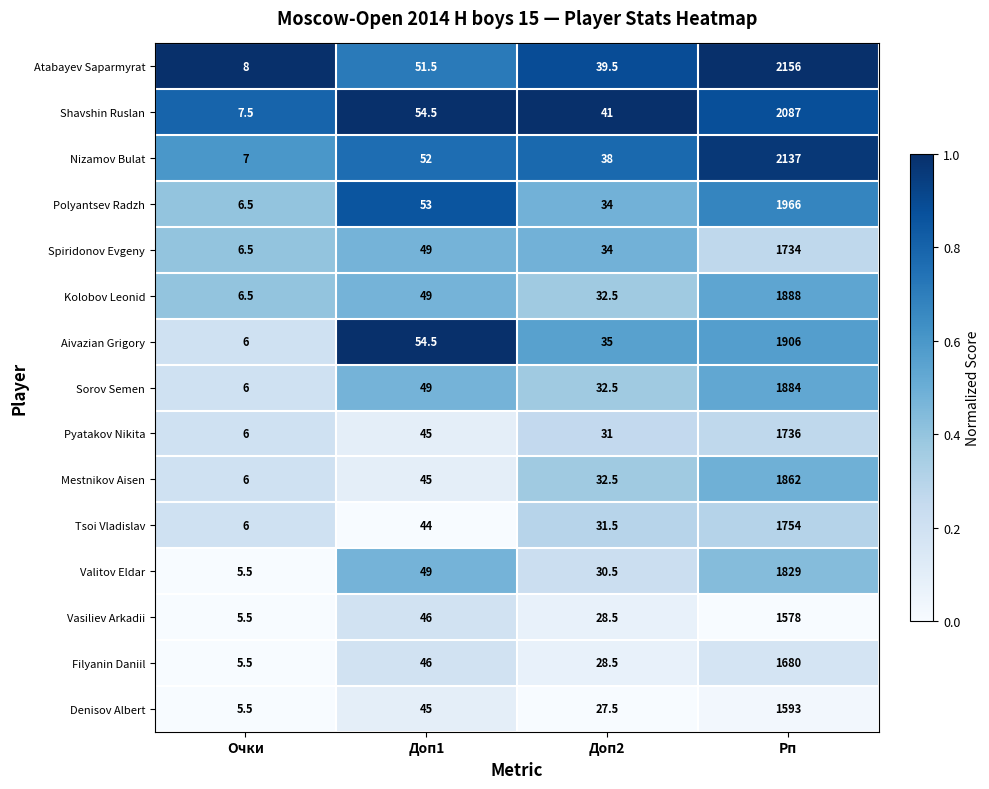

What is the difference between the Valitov Eldar values at Рп and Очки?

1823.5